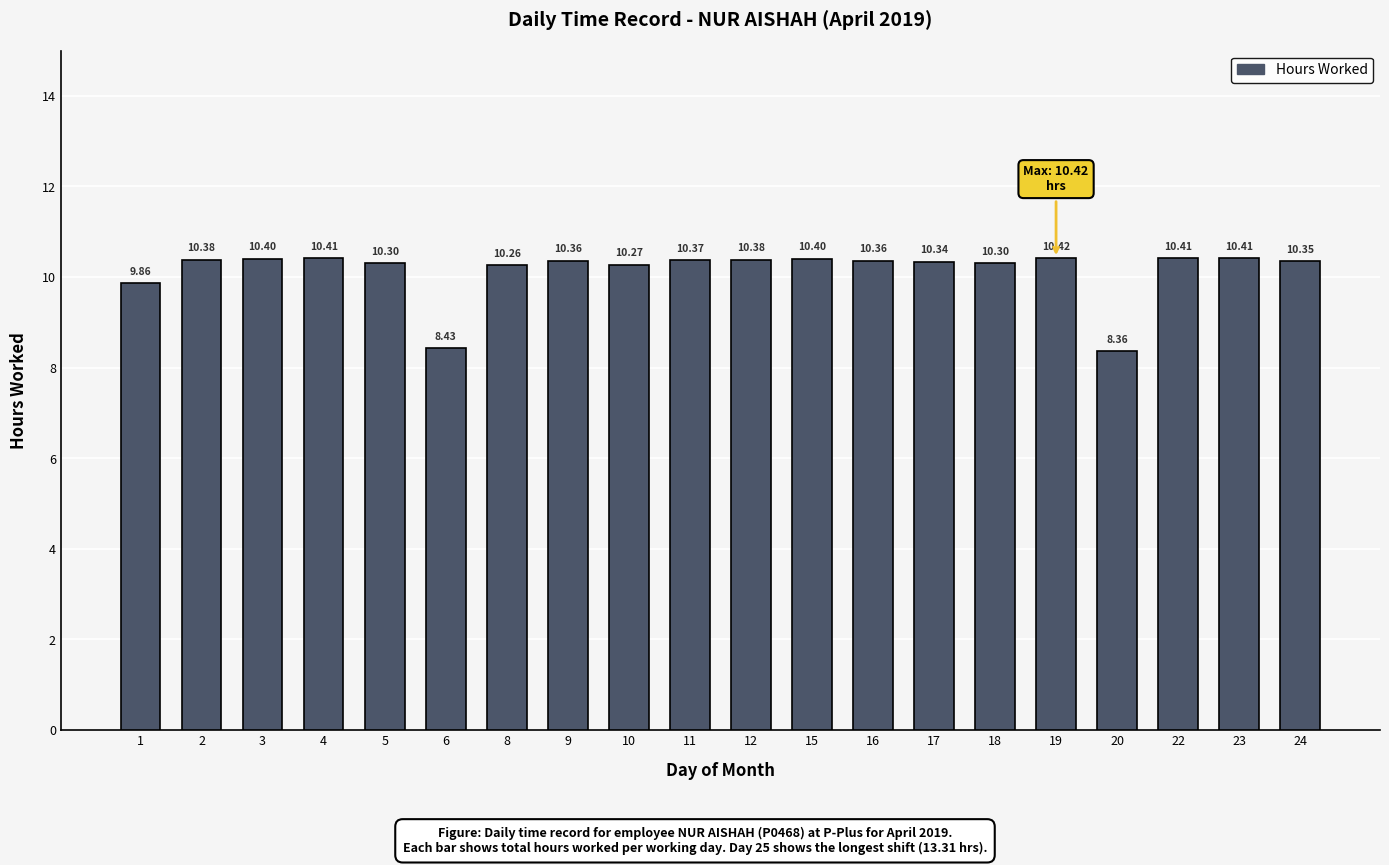

What is the ratio of the value at 17 to the value at 9?

1.0